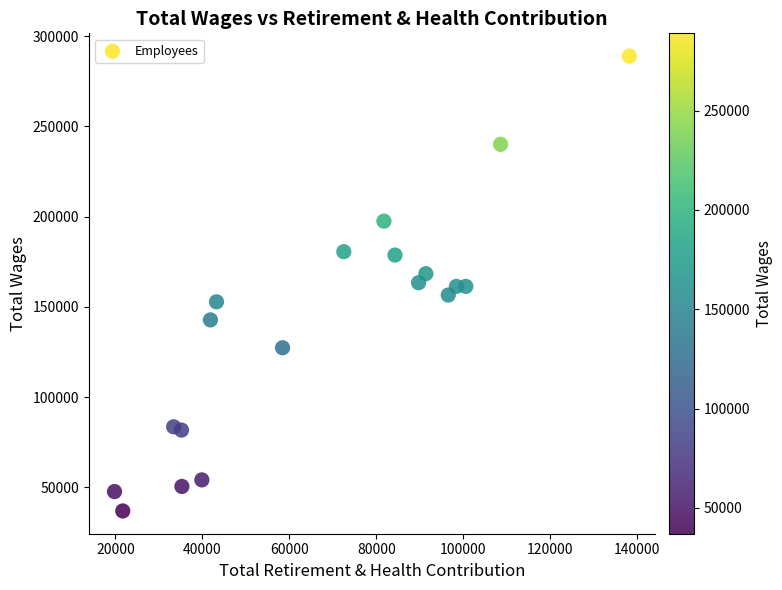

What is the range of Y values (max minus min)?

251983